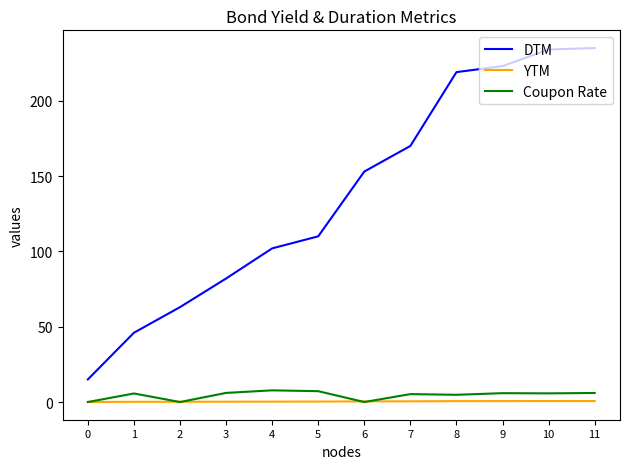

The value of DTM at 11 is 401.5. True or false?

False